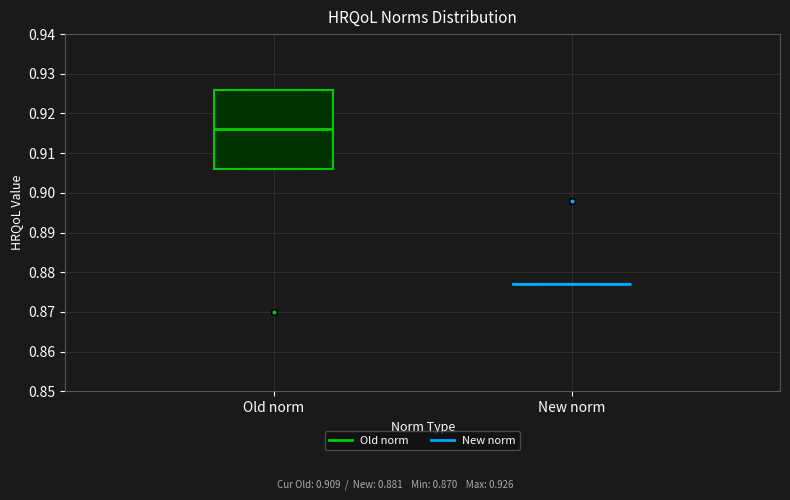

Comparing the boxes themselves (not the whiskers), which one is the tallest?

Old norm